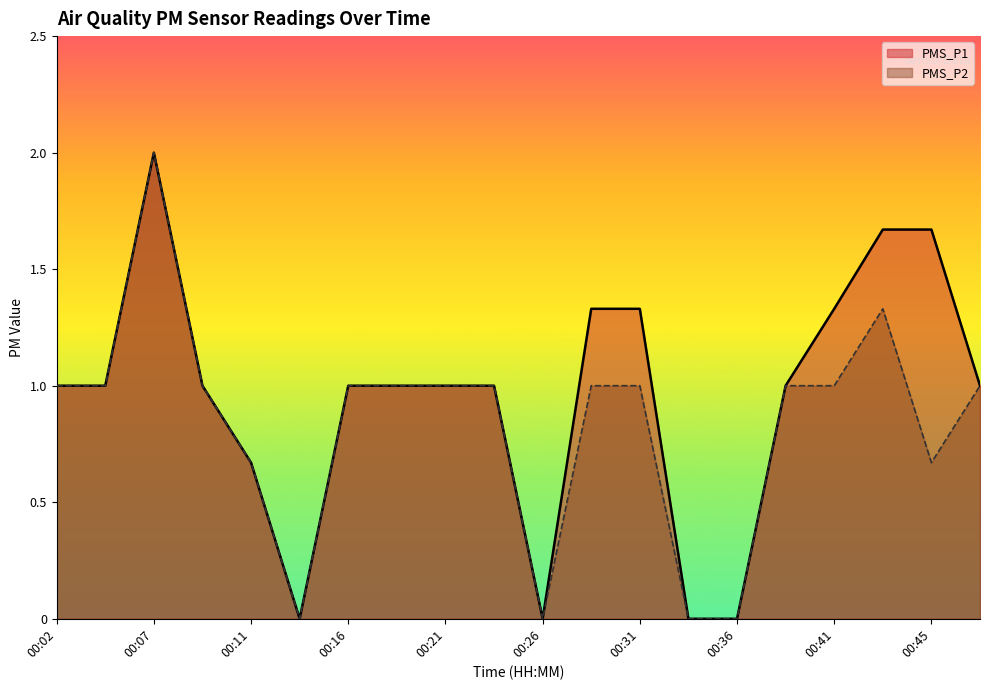

Rank the series by their average value, from lowest to highest.

PMS_P2, PMS_P1